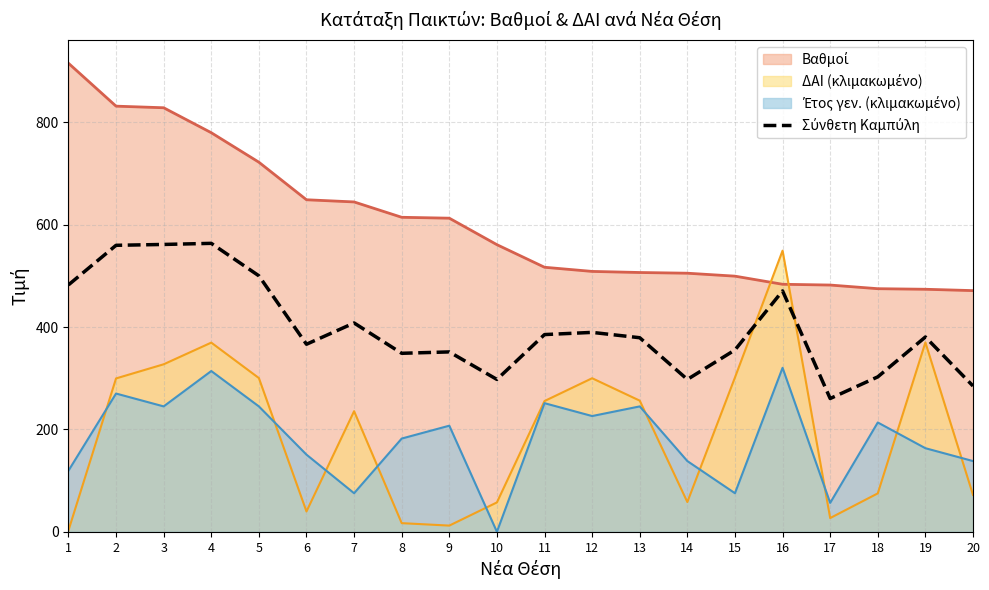

How many categories are shown in the chart?

20